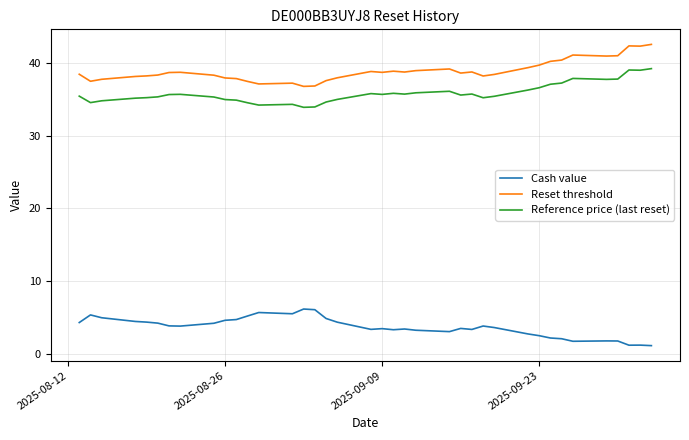

List the series in order of their peak value, lowest first.

Cash value, Reference price (last reset), Reset threshold